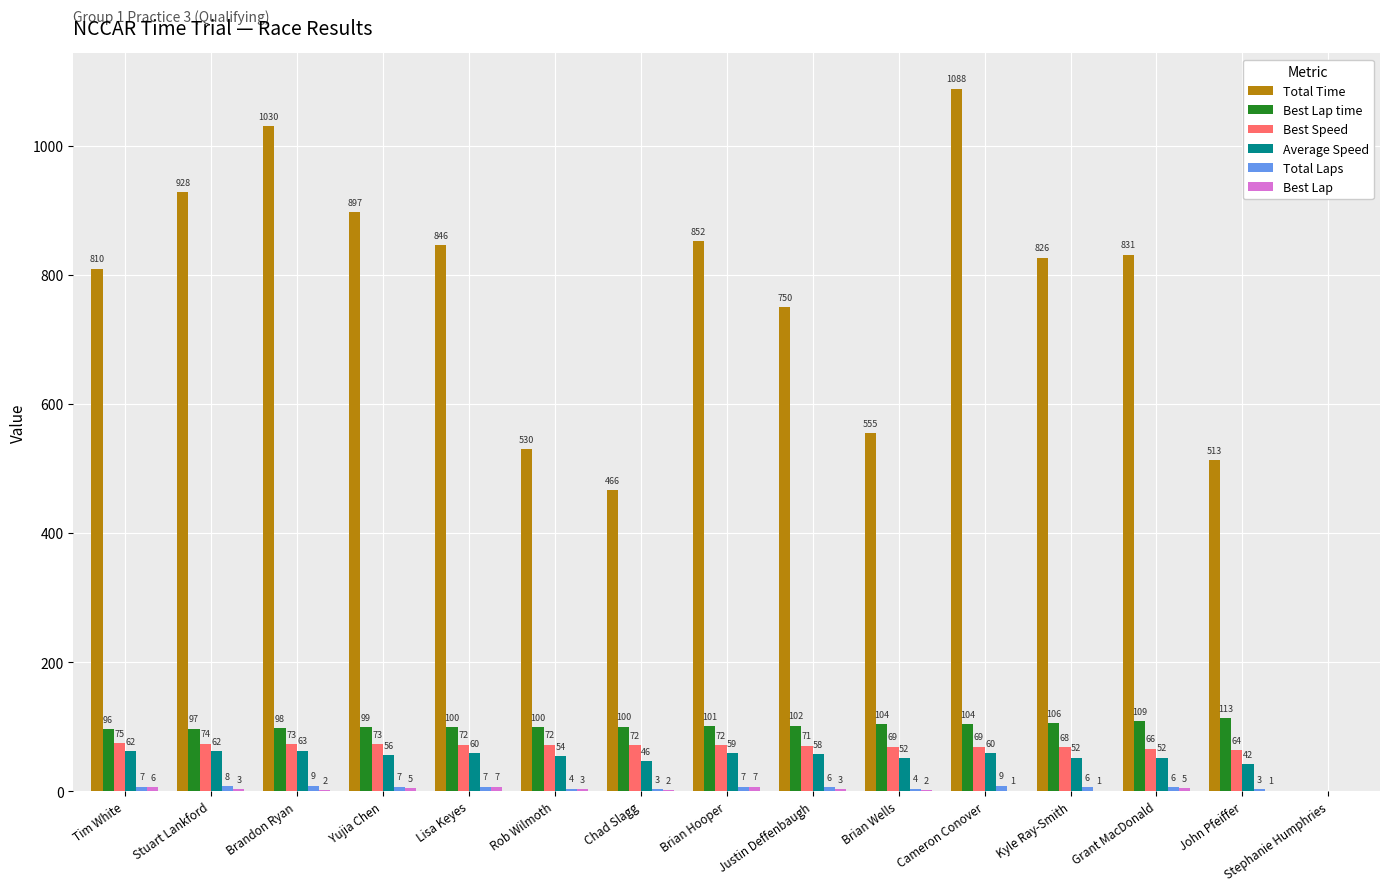

Where does the Total Time series first go above 826?

Stuart Lankford